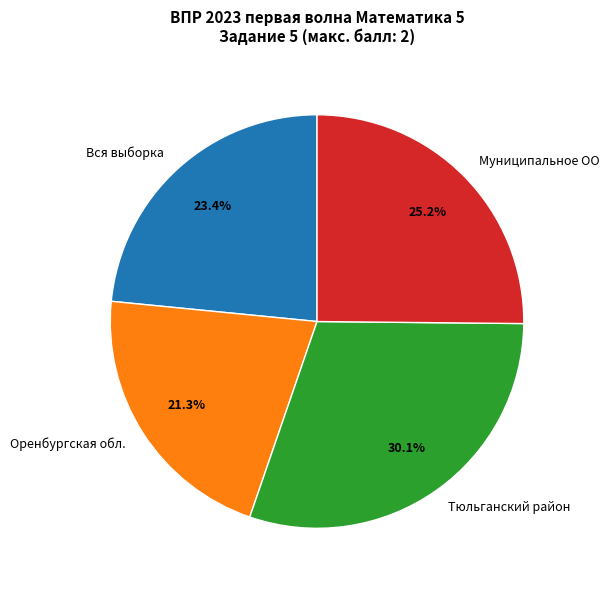

Do Муниципальное ОО and Оренбургская обл. together represent more than half of the pie?

No